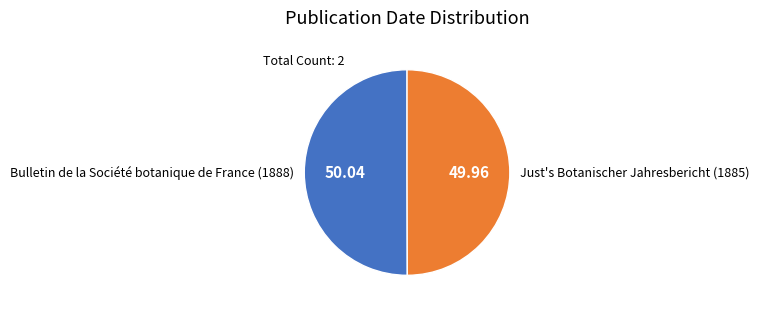

Do Bulletin de la Société botanique de France (1888) and Just's Botanischer Jahresbericht (1885) together represent more than half of the pie?

Yes